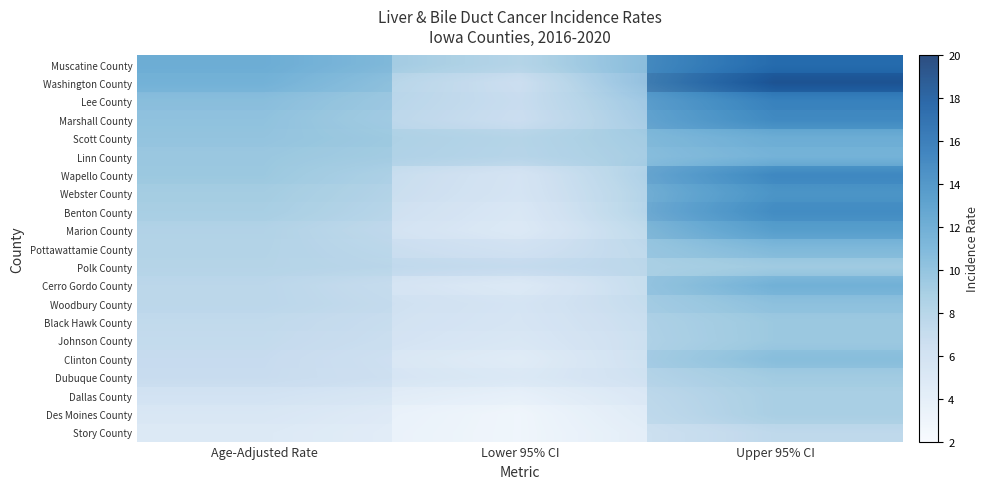

What is the difference between the Webster County values at Age-Adjusted Rate and Lower 95% CI?

3.4